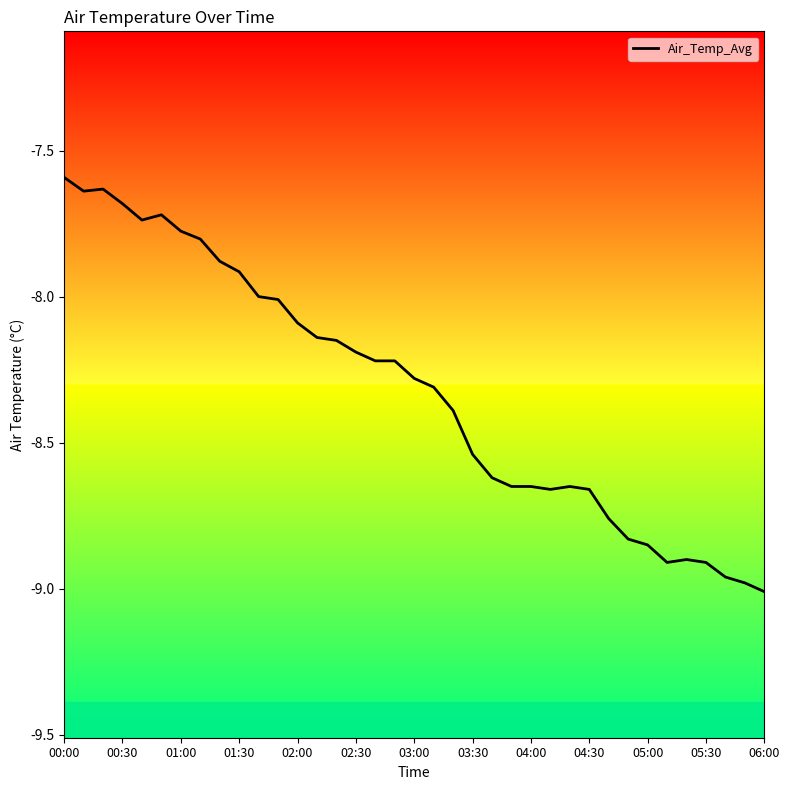

What is the difference between the maximum and minimum values?

1.4